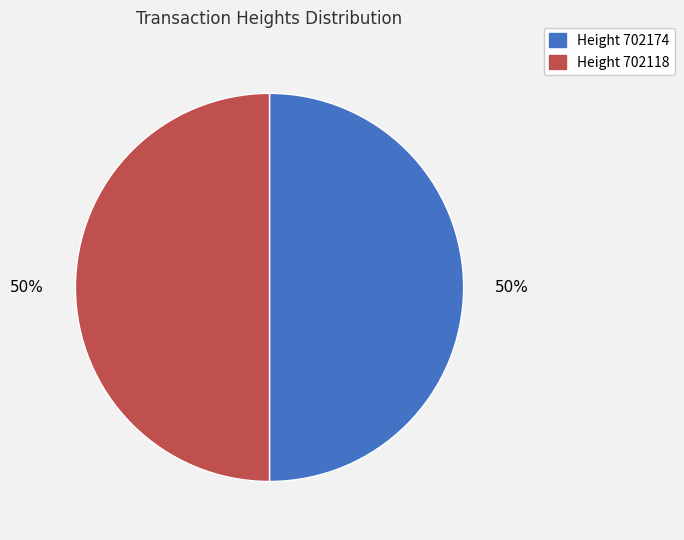

To the nearest percent, what is the average slice percentage?

50%